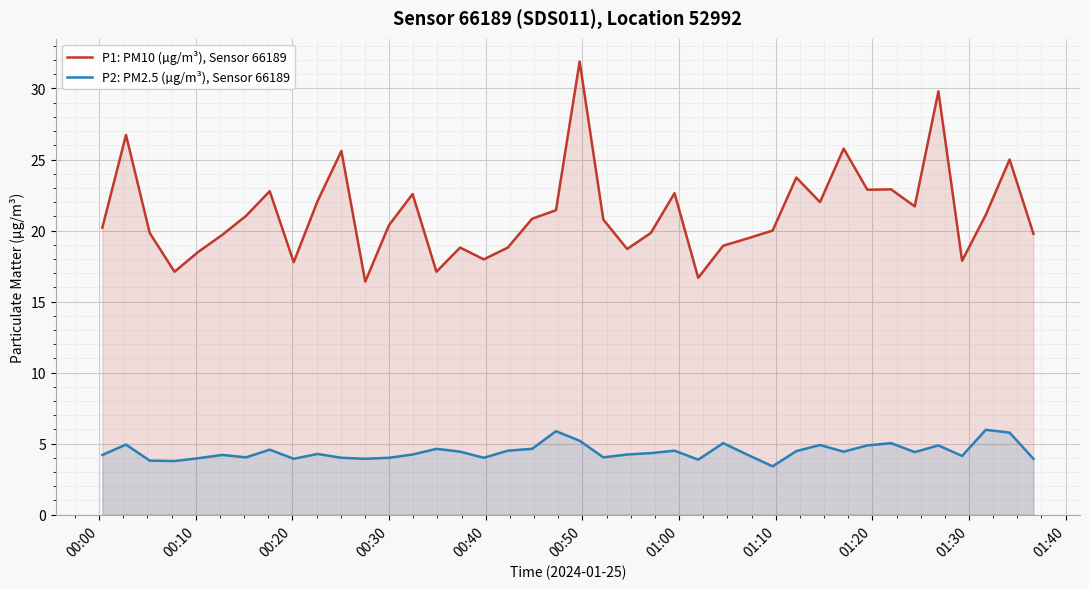

Which series has the largest total across all categories?

P1: PM10 (µg/m³), Sensor 66189